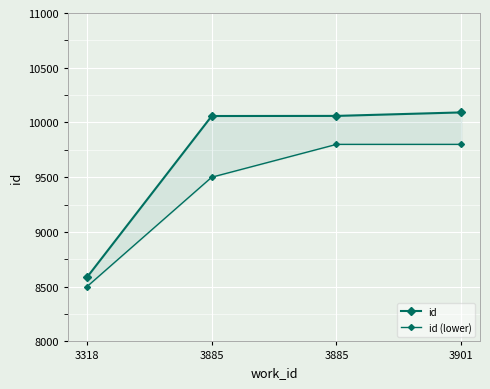

What is the value of the id point at the 2nd from the left?

10059